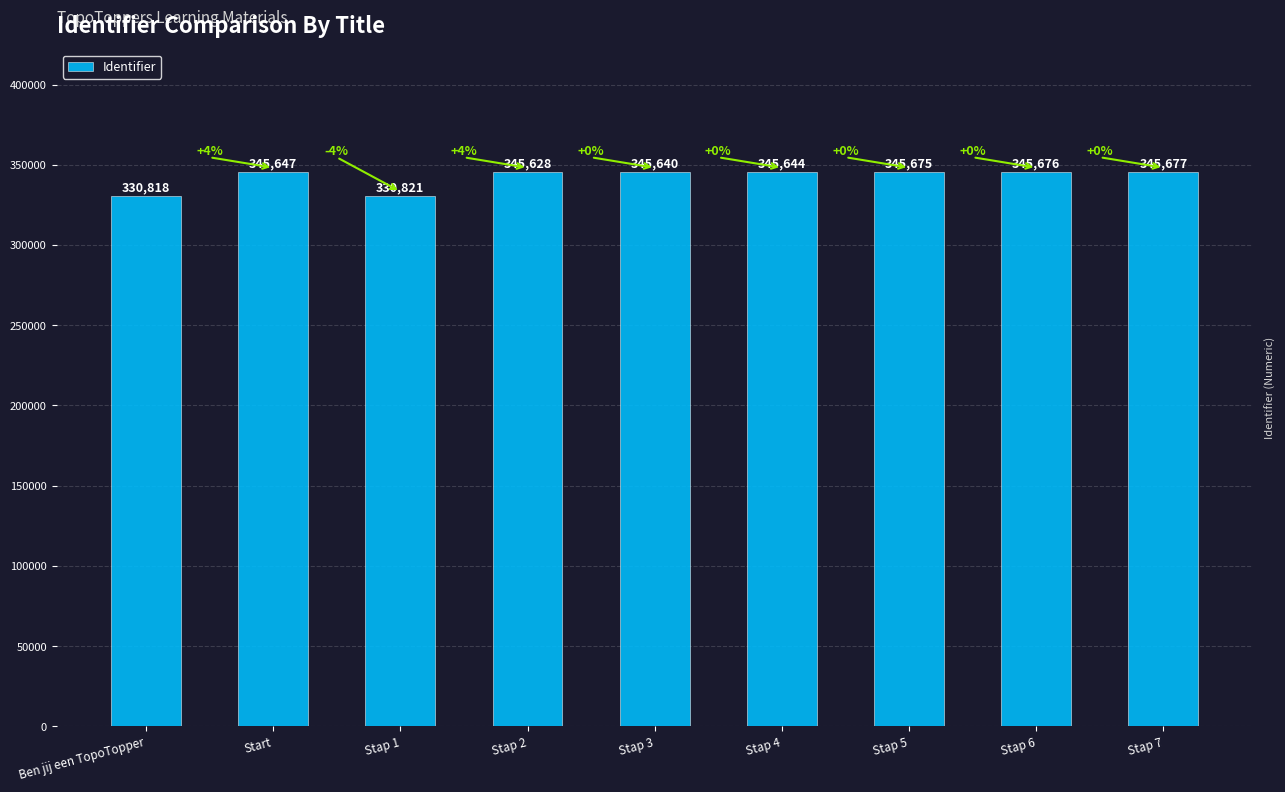

Does the chart contain stacked bars?

No